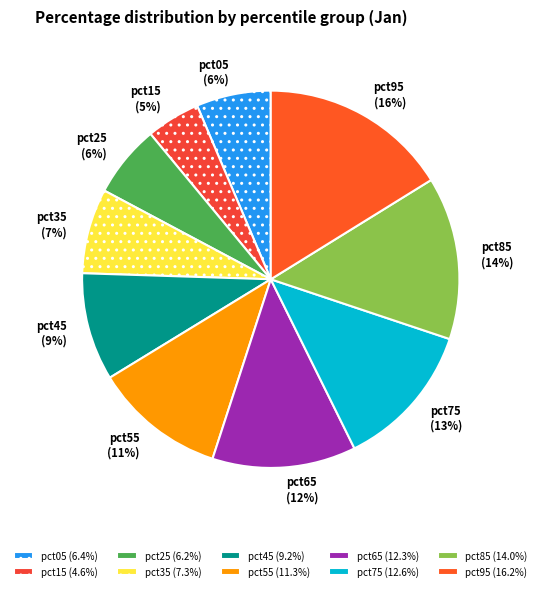

To the nearest percent, what is the combined percentage of pct25 and pct95?

22%